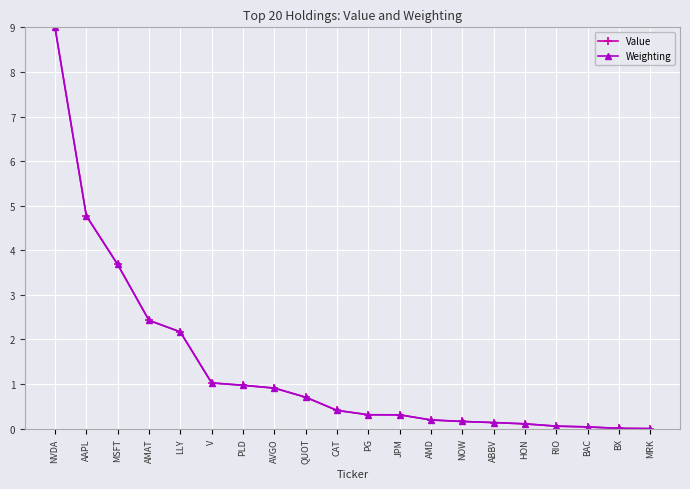

What is the value of the Value point at the 3rd from the left?

3.7